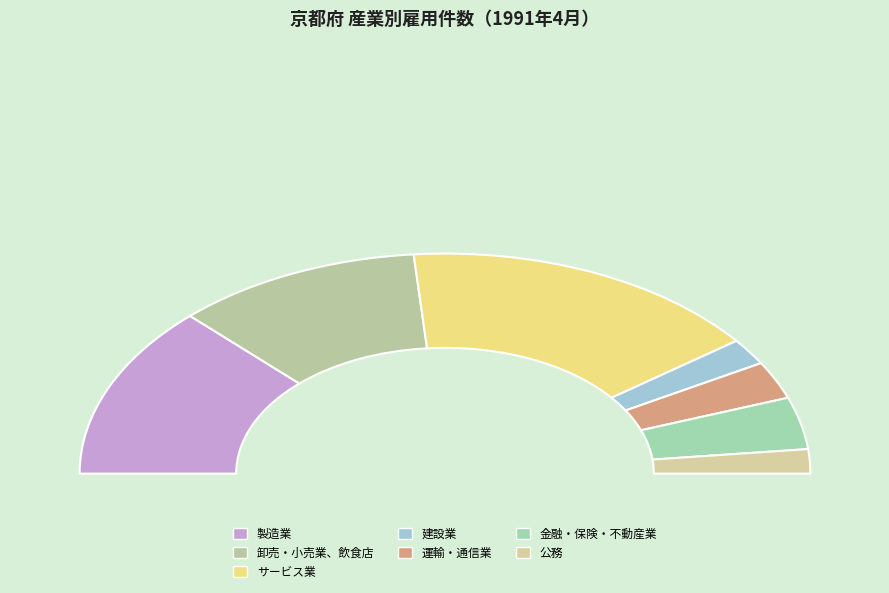

How many segments does this pie chart have?

7